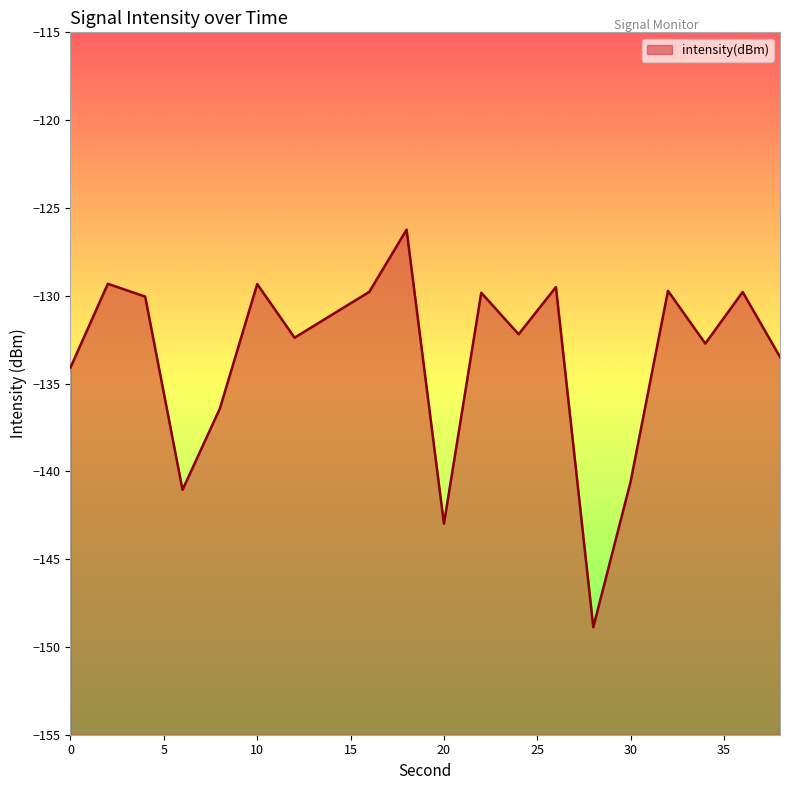

Reading left to right, list all the values displayed in this chart.

-134.1	-129.3	-130.1	-141.1	-136.4	-129.3	-132.4	-131.1	-129.8	-126.2	-143.0	-129.8	-132.2	-129.5	-148.9	-140.6	-129.7	-132.7	-129.8	-133.5